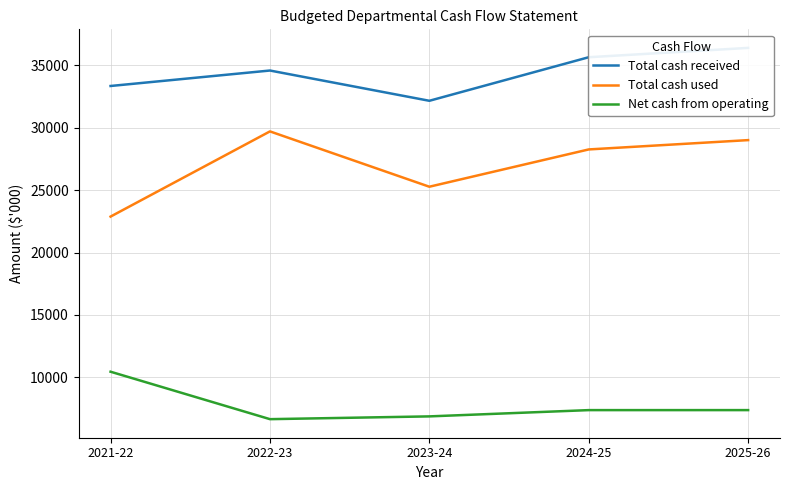

What are all the series names shown in the legend?

Total cash received, Total cash used, Net cash from operating